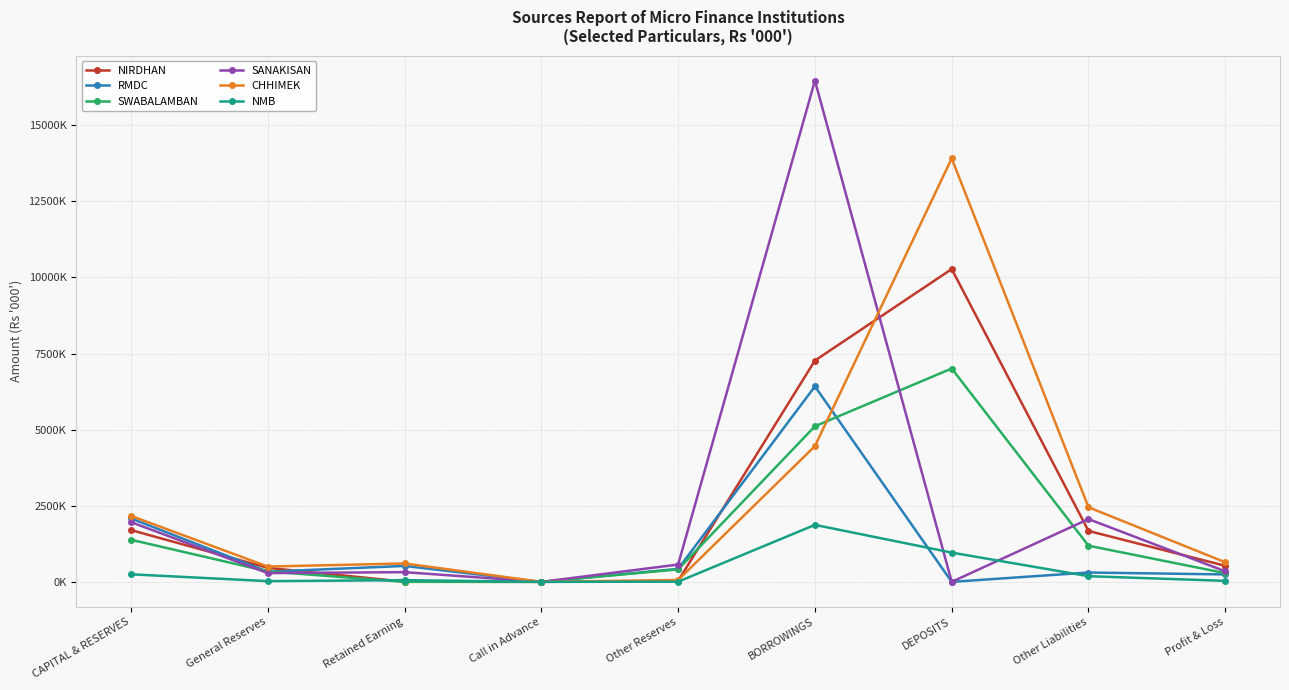

Which series has the widest spread of values?

SANAKISAN